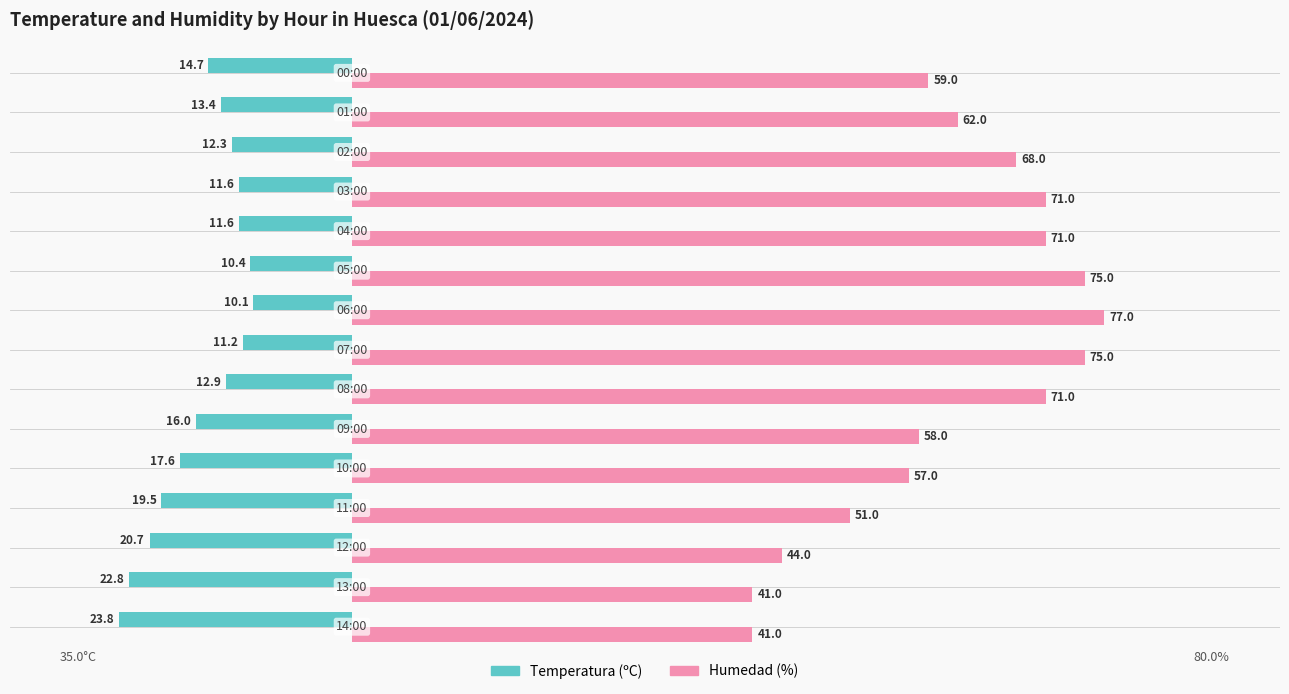

What are all the series names shown in the legend?

Temperatura (ºC), Humedad (%)